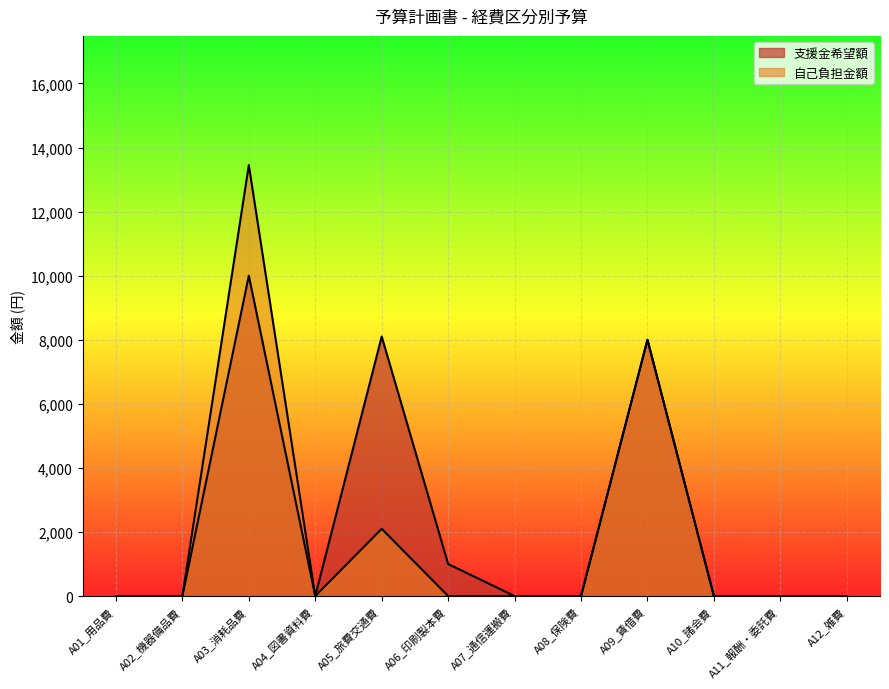

Which category has the lowest value in the 支援金希望額 series?

A01_用品費